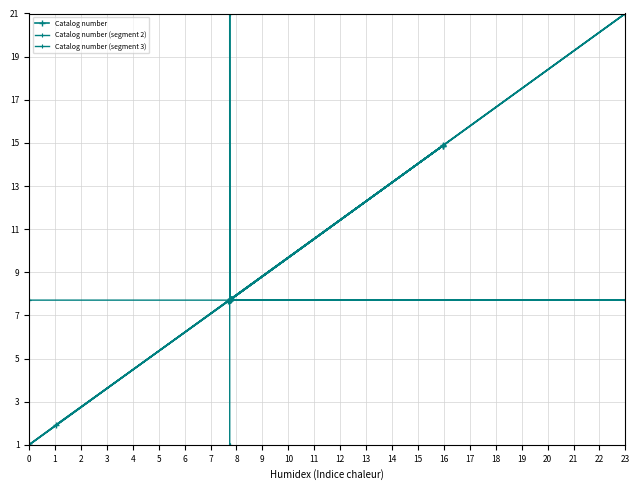

What is the greatest value displayed?

21.0